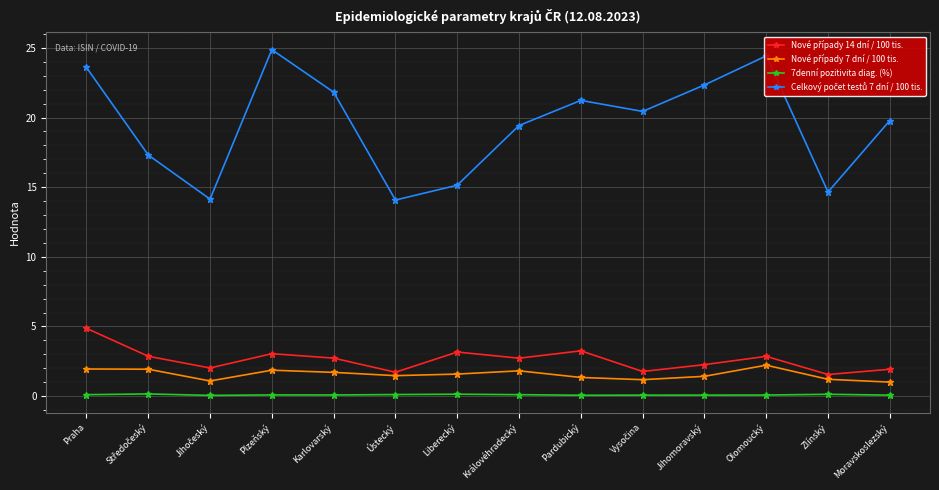

What is the label of the 6th point from the left?

Ústecký